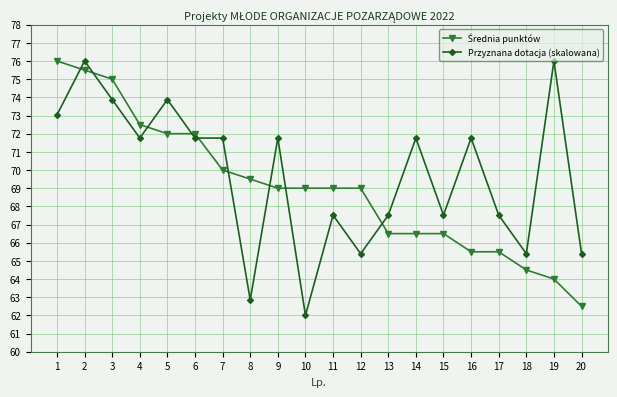

The Przyznana dotacja (skalowana) series shows 95.0 at 20. True or false?

False